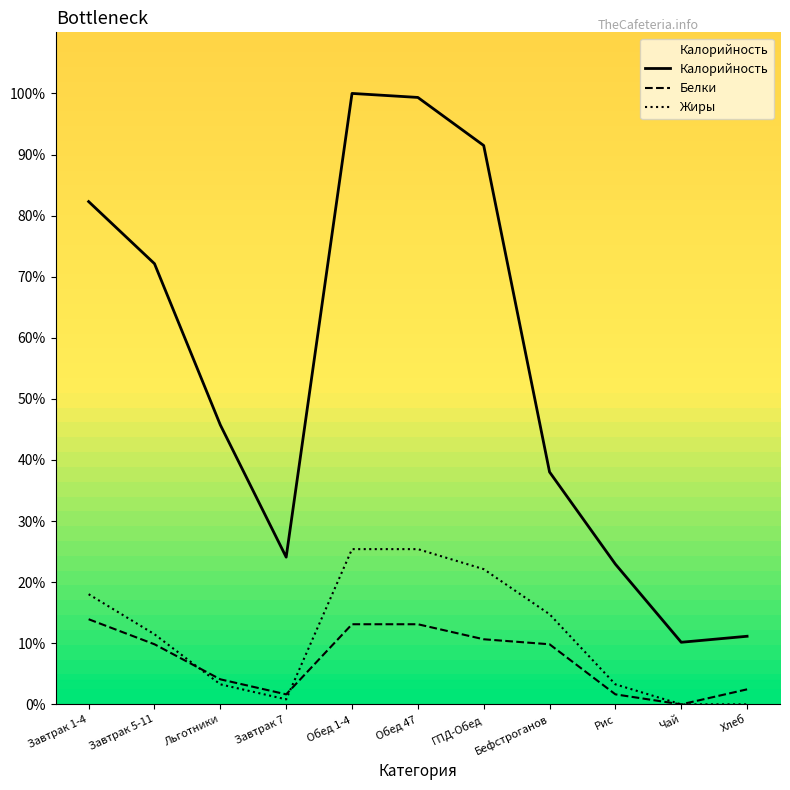

At which category does Белки reach its first local valley?

Завтрак 7